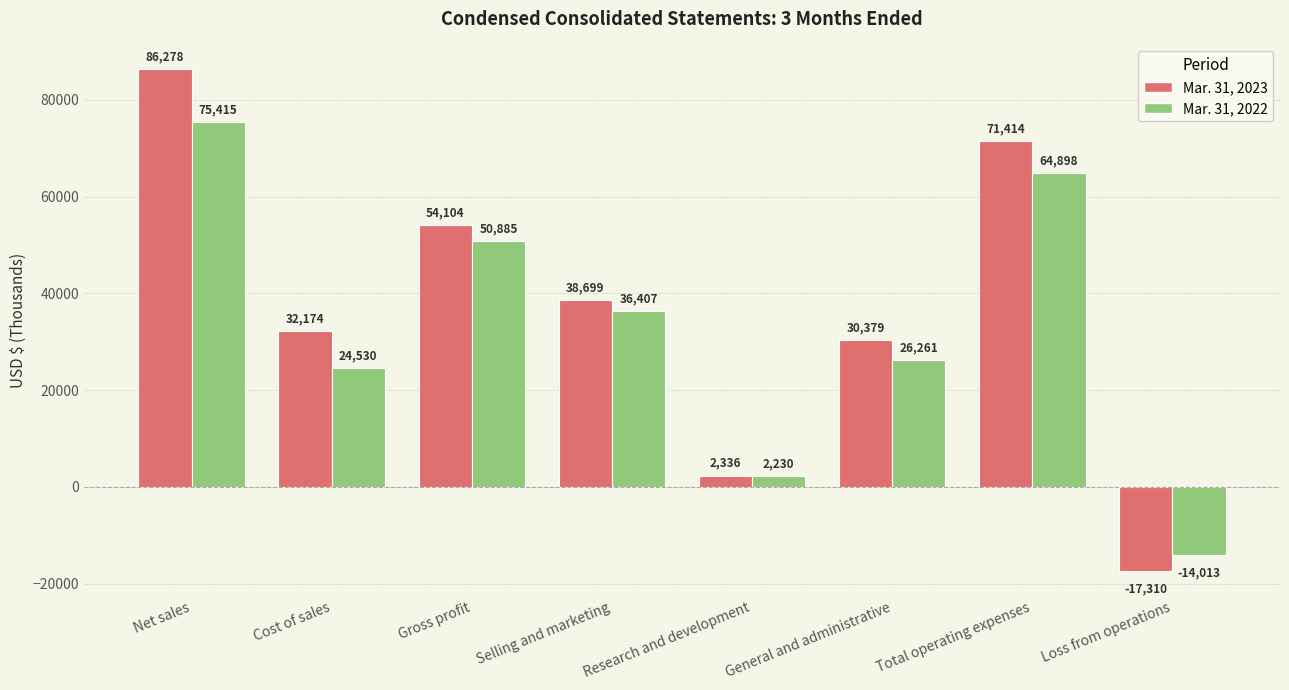

List the labels in order of Mar. 31, 2022 value, smallest first.

Loss from operations, Research and development, Cost of sales, General and administrative, Selling and marketing, Gross profit, Total operating expenses, Net sales